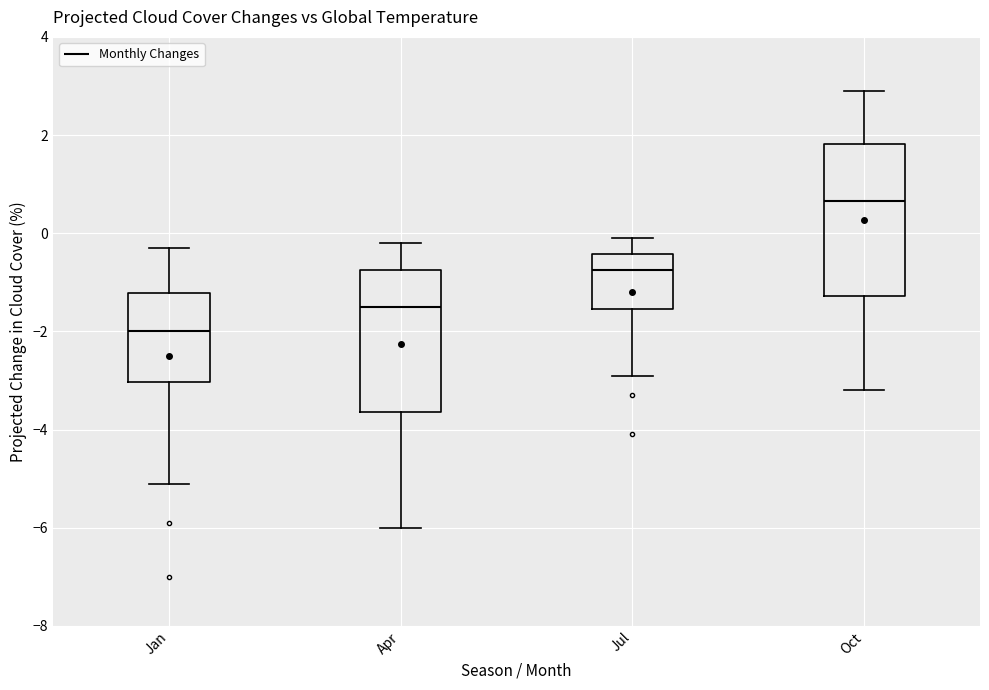

Which box has the highest median line?

Oct